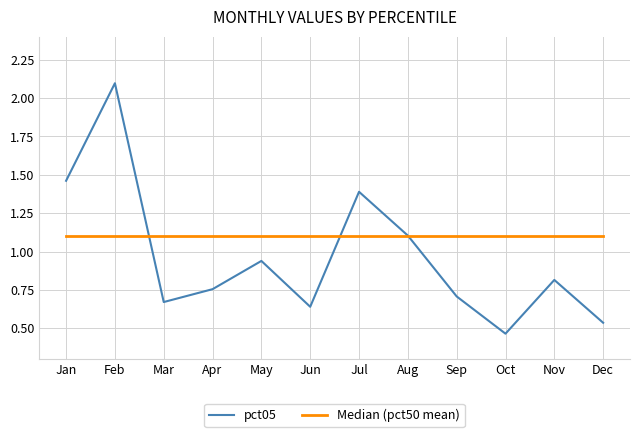

Which series changed the most between May and Aug?

pct05